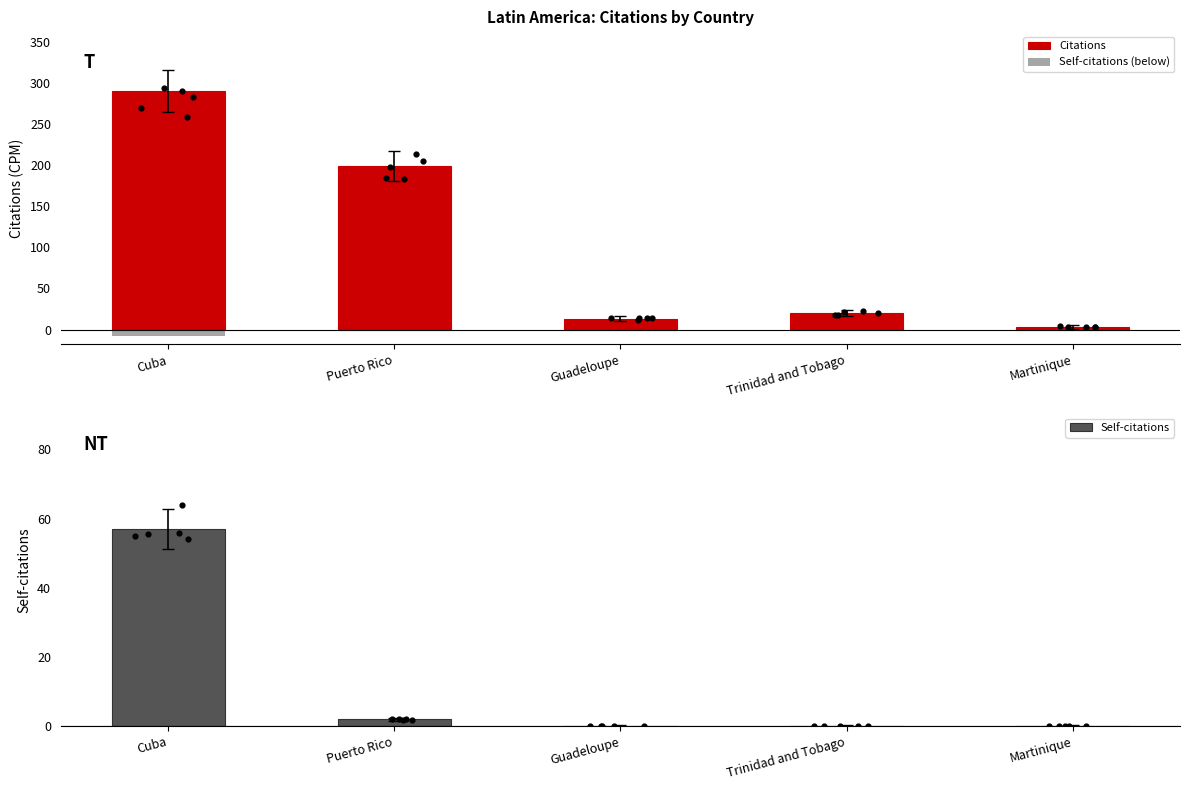

At how many categories does at least one series exceed 8?

4